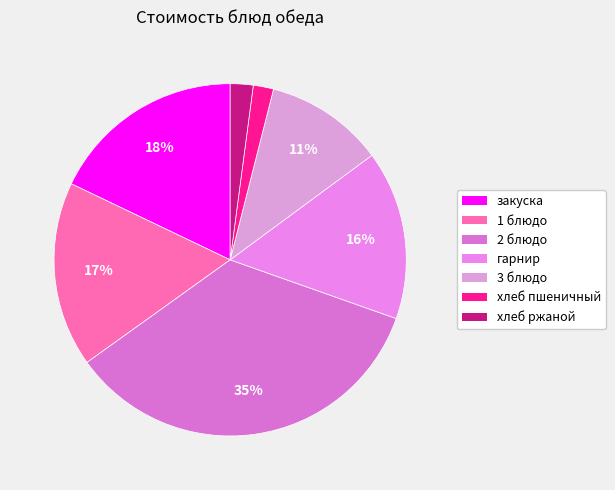

Count the number of slices in the pie.

7